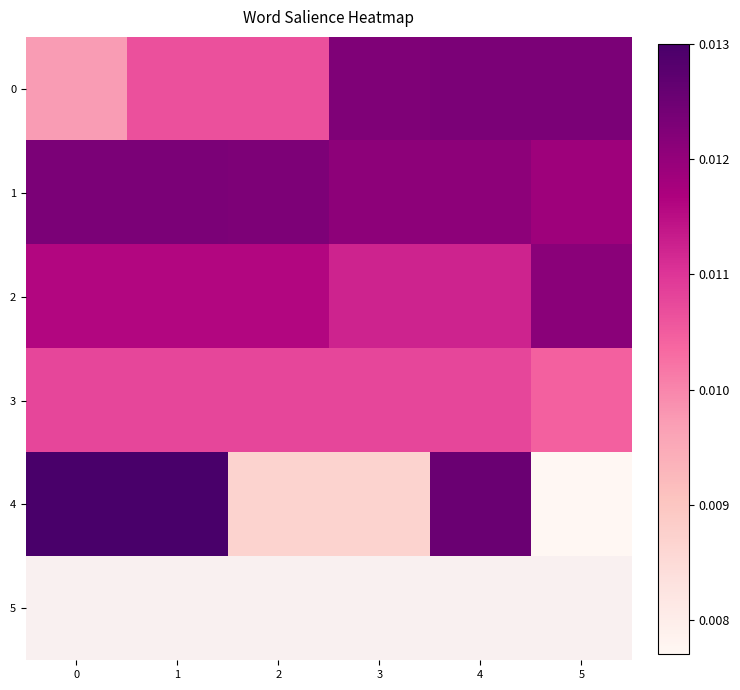

Which label corresponds to the smallest value in the chart?

5